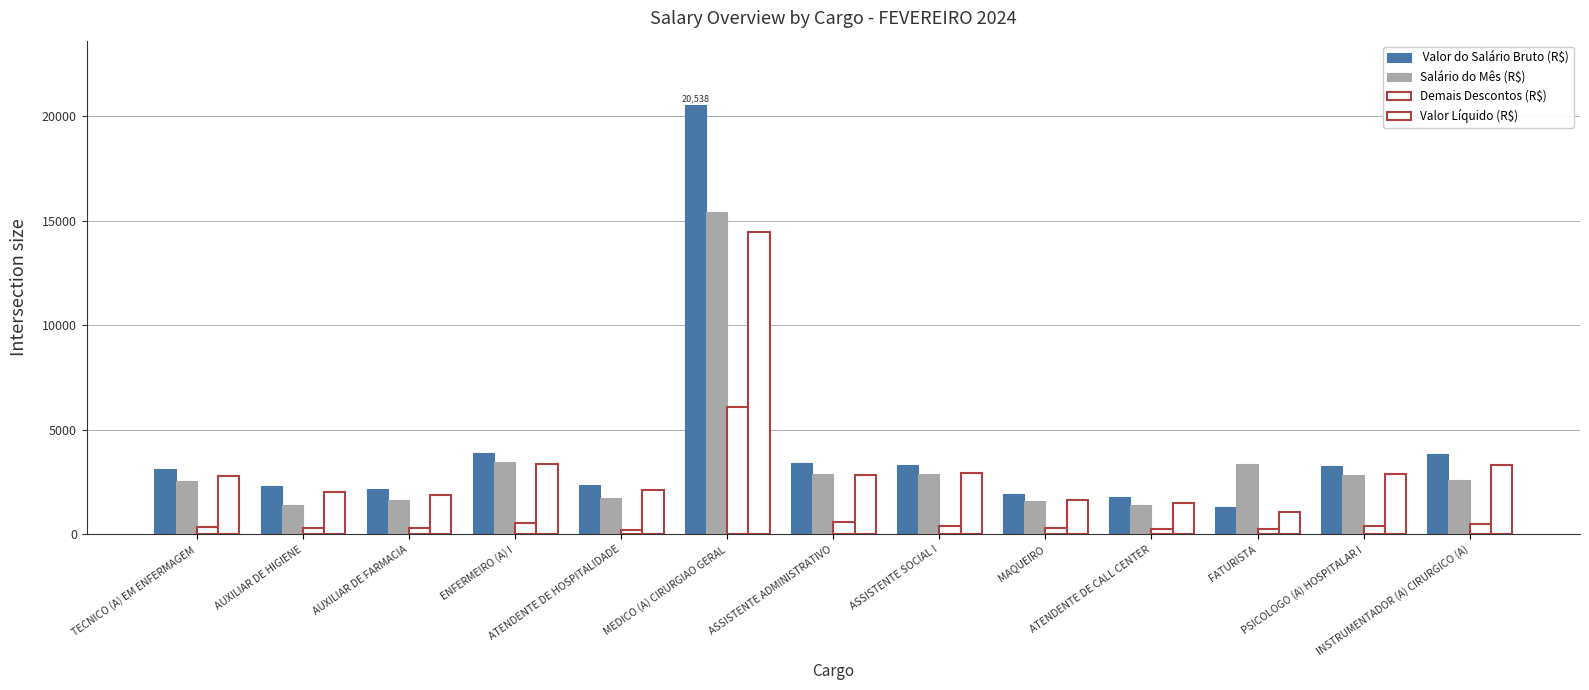

What is the total value across all series at ATENDENTE DE CALL CENTER?

4971.5